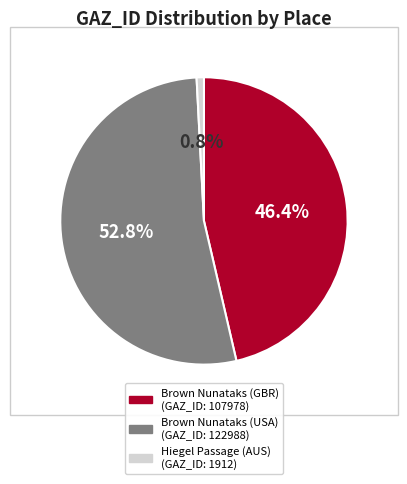

To the nearest percent, what portion does Hiegel Passage (AUS) represent?

1%